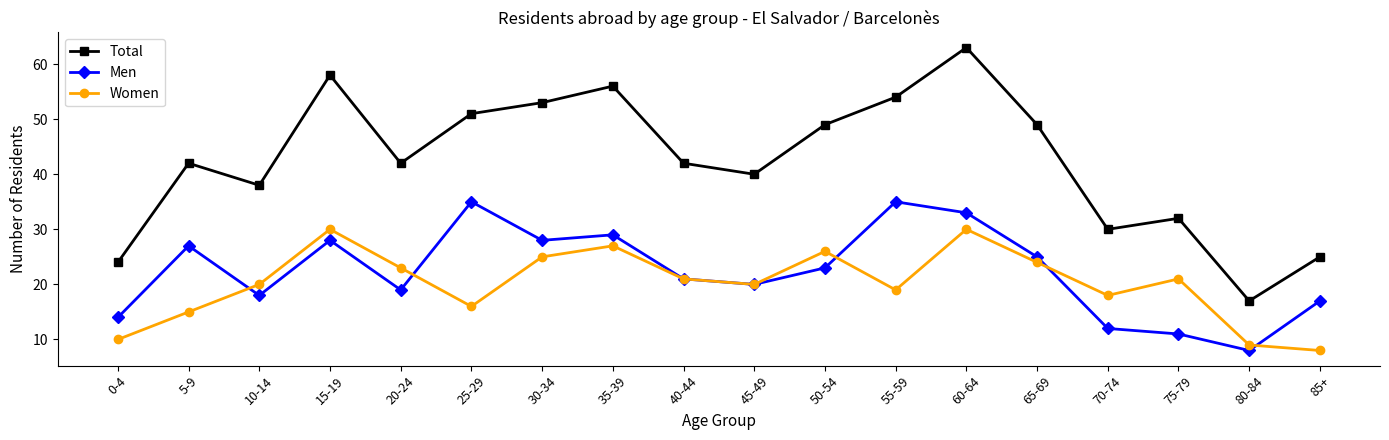

What is the spread (max minus min) of values at 0-4?

14